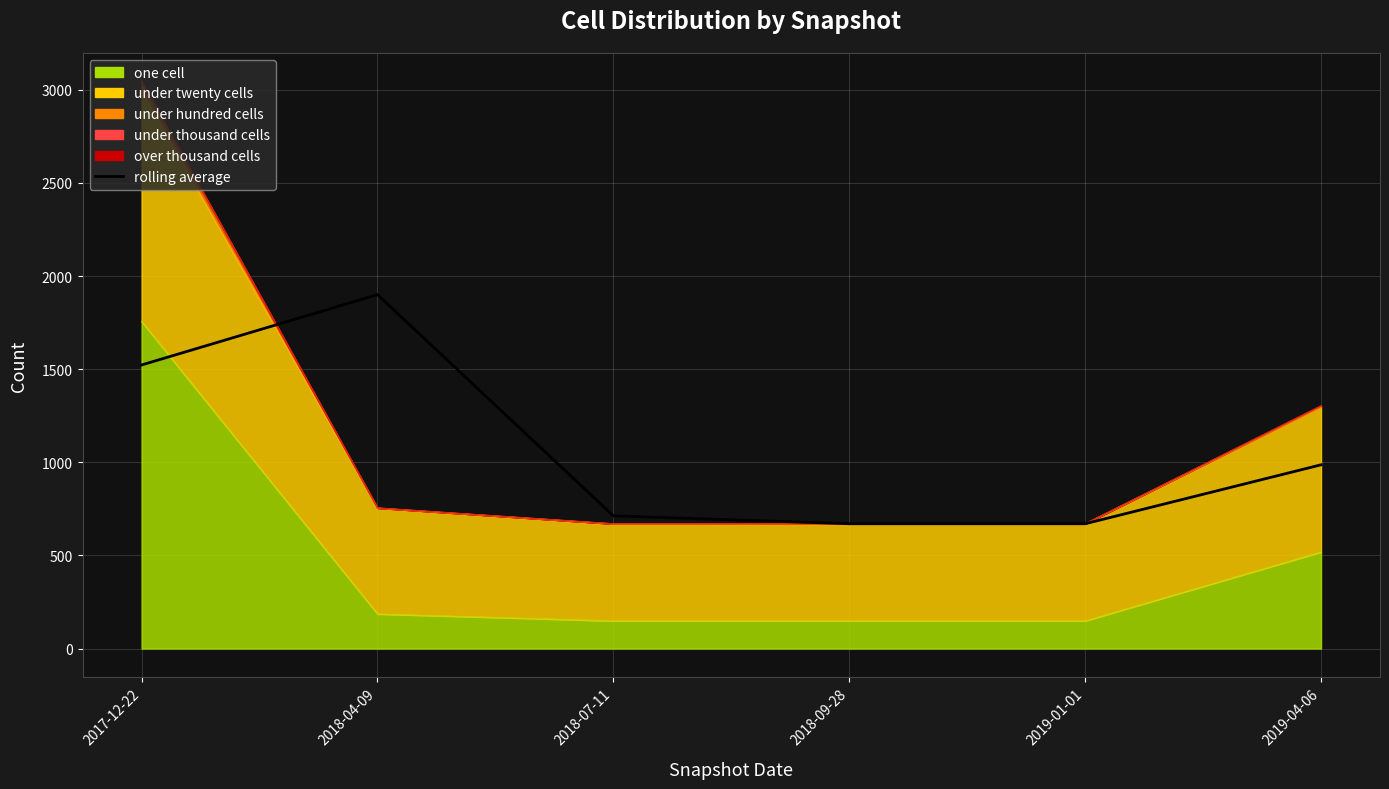

What is the maximum value shown in the chart?

1900.0